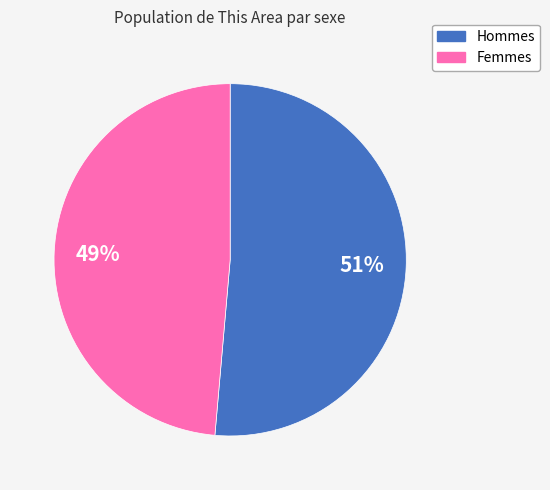

Is there a majority slice in this chart?

Yes